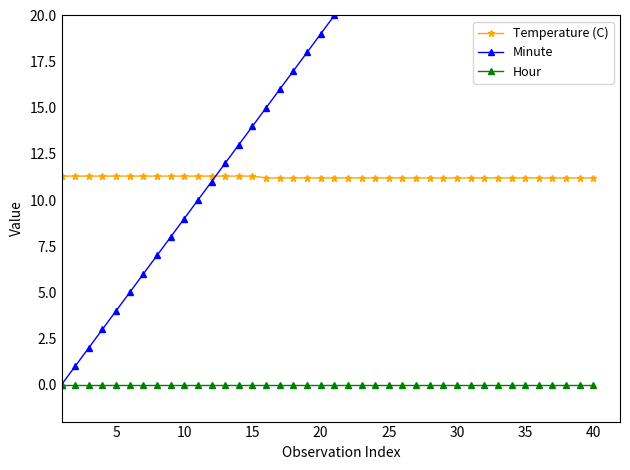

True or false: Minute and Temperature (C) intersect in this chart.

True